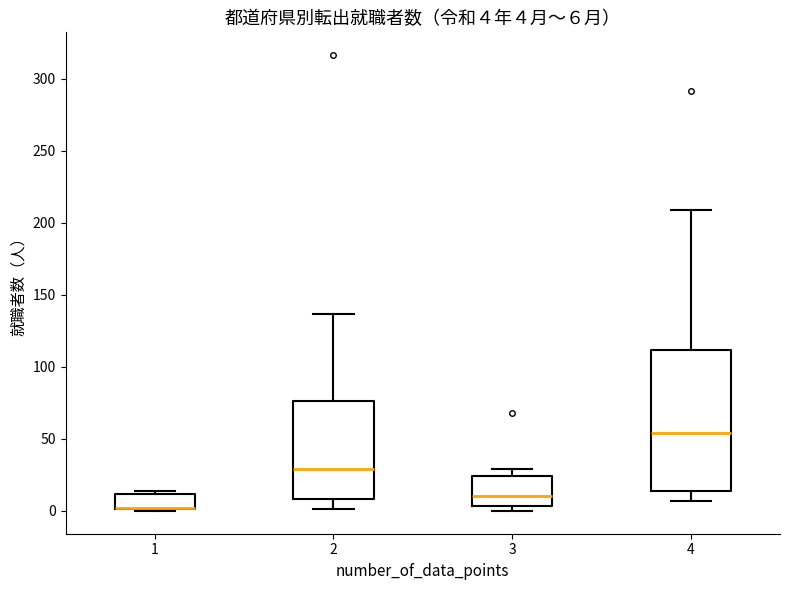

Comparing the boxes themselves (not the whiskers), which one is the tallest?

4